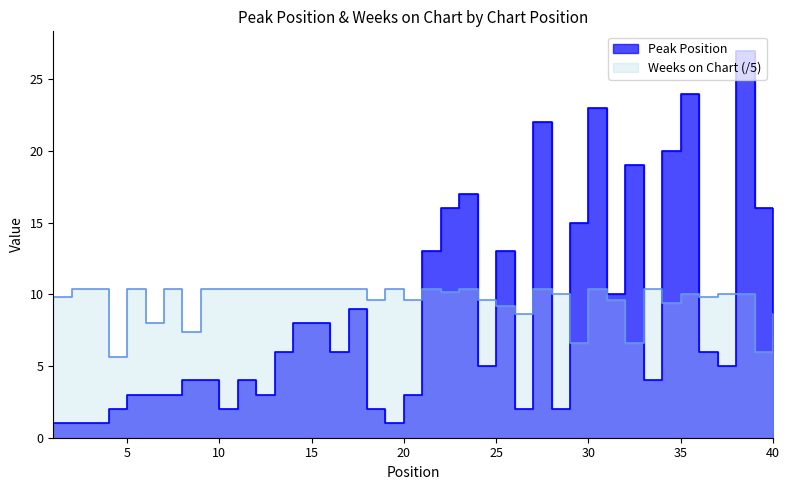

How many values in the Peak Position series are below 6?

20